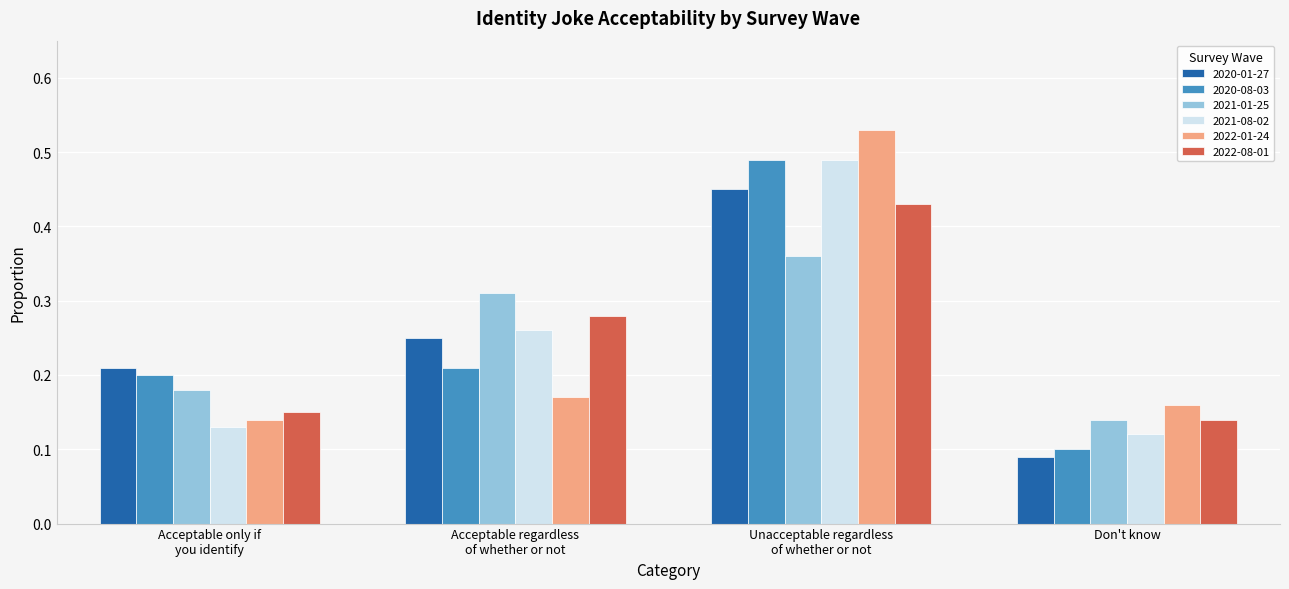

Is it true that 2020-01-27 equals 0.2 at Don't know?

False